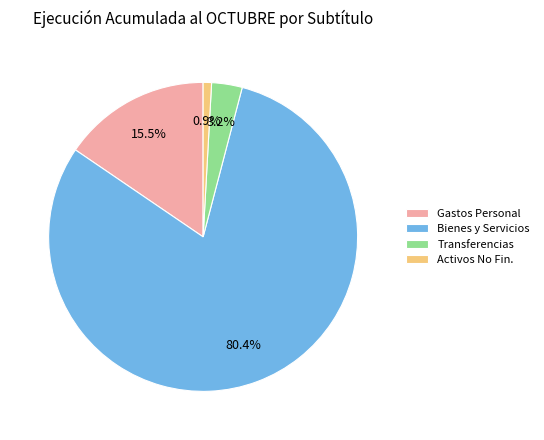

Between Bienes y Servicios and Gastos Personal, which is larger?

Bienes y Servicios